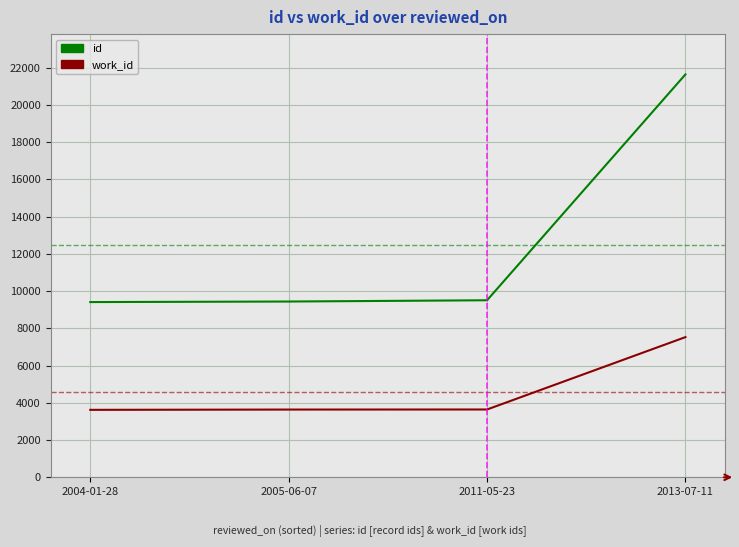

How many distinct data groups are displayed?

2